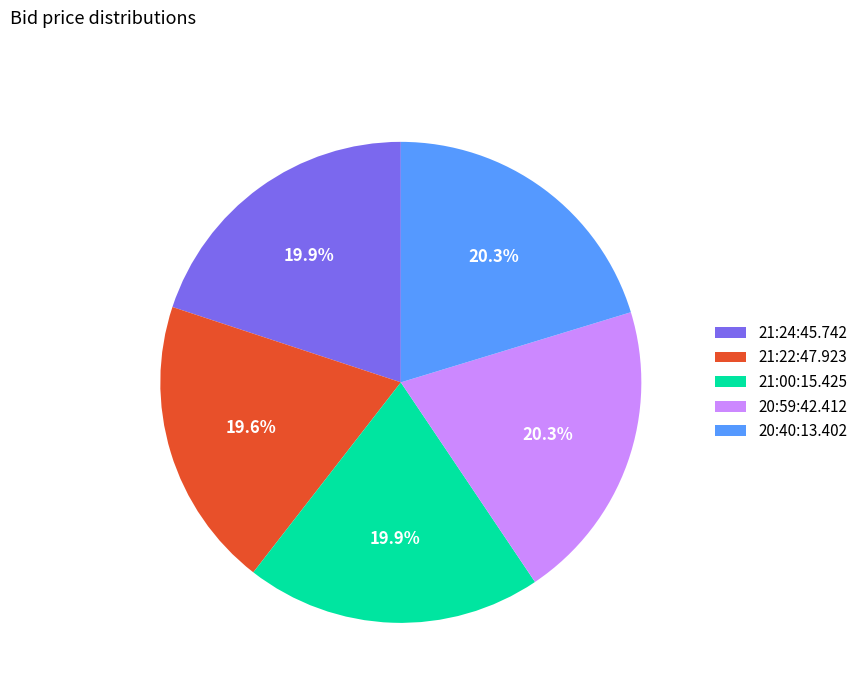

Count the number of slices in the pie.

5